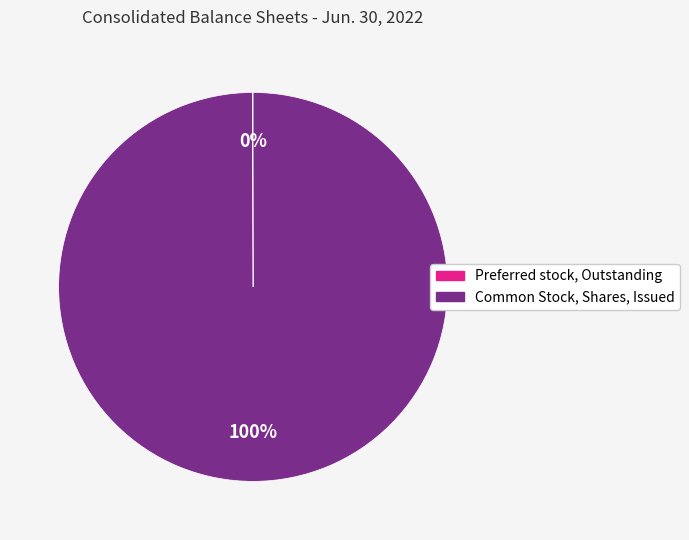

Is Common Stock, Shares, Issued the majority of the pie?

Yes